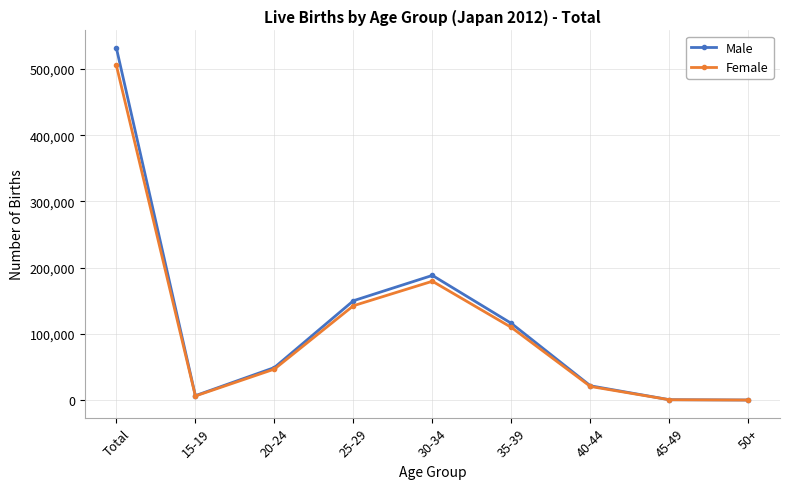

What is the average value of the Female series?

112319